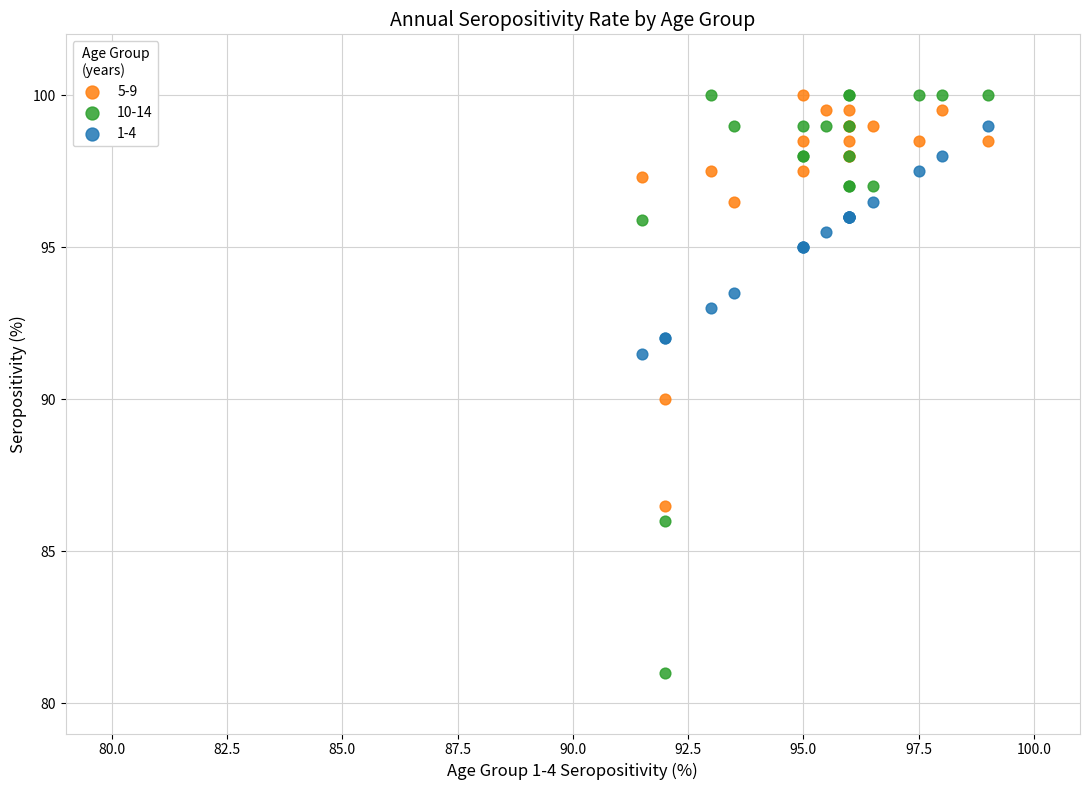

Which series contains the lowest Y value?

10-14